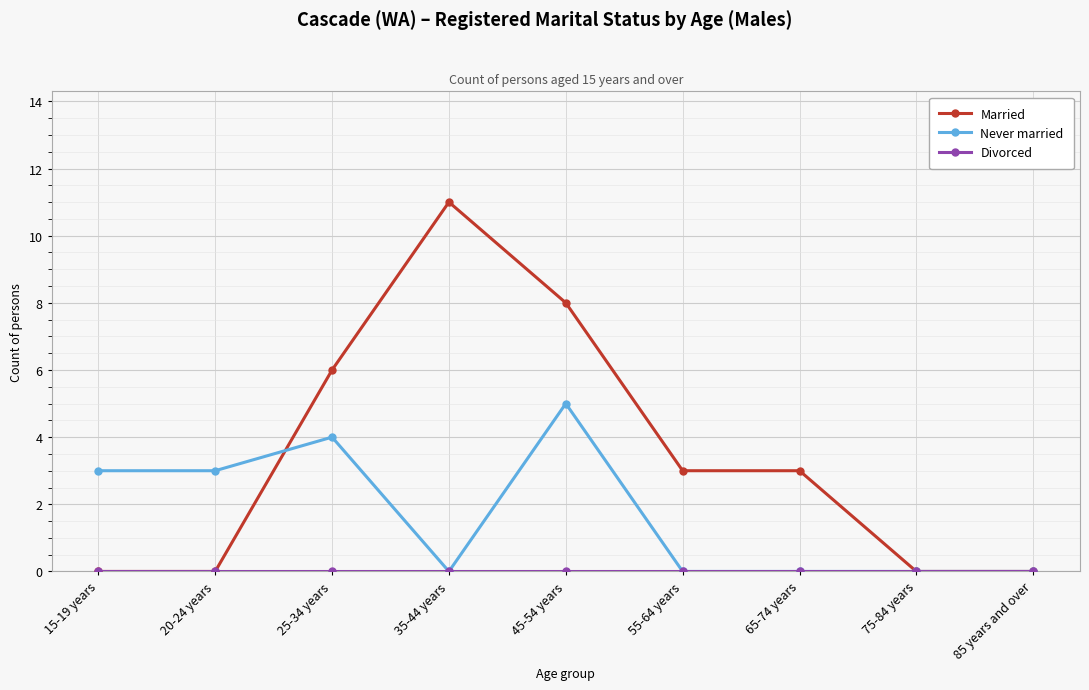

Which series has the largest range (max minus min)?

Married